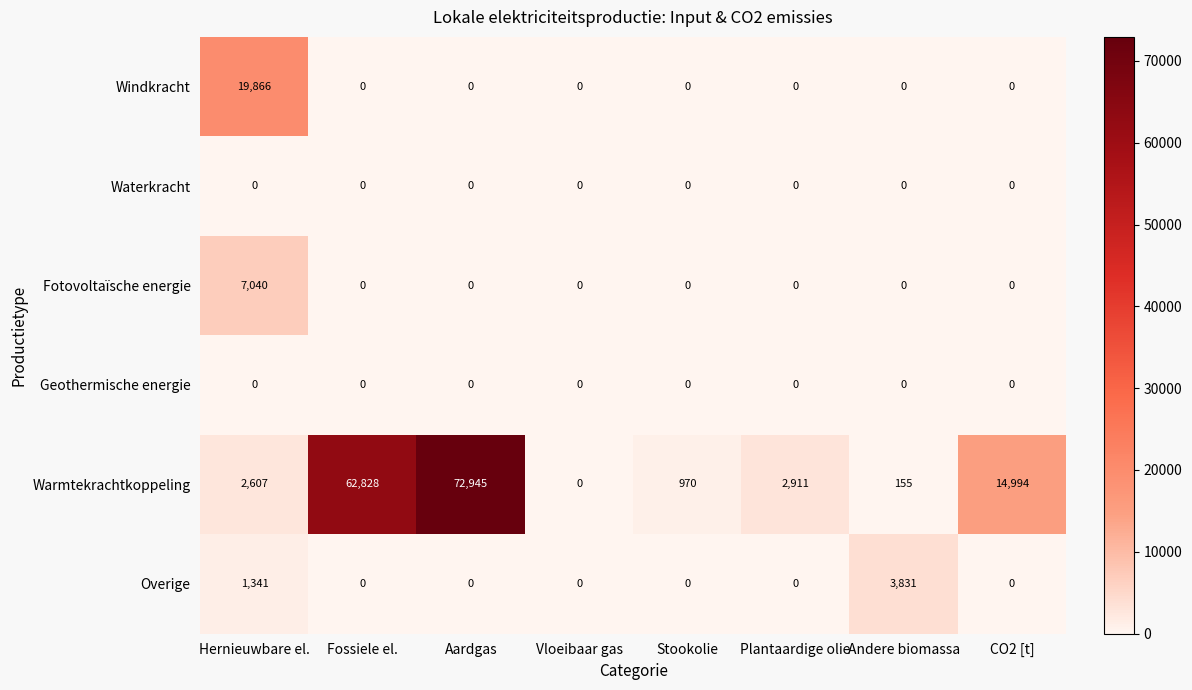

True or false: Fotovoltaïsche energie has a value of 12339 at Hernieuwbare el..

False